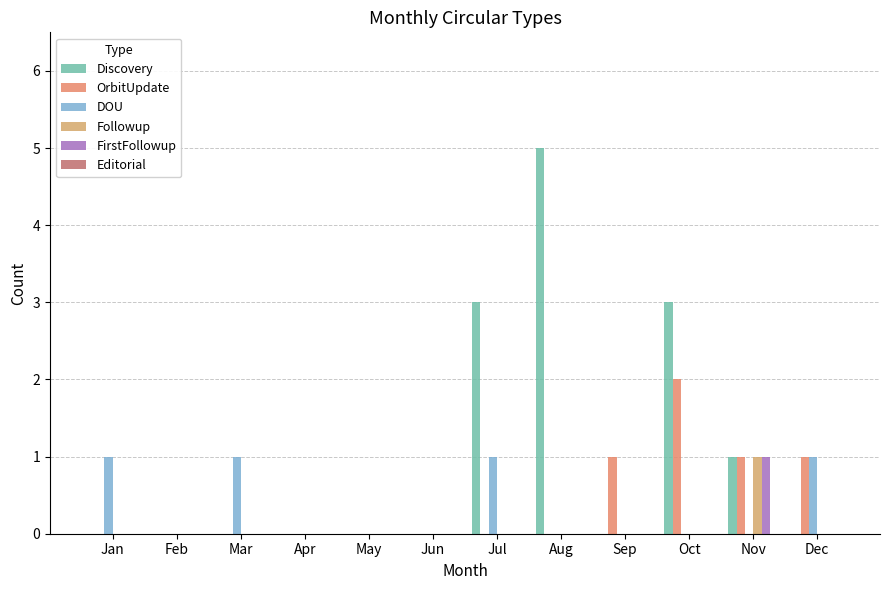

Is the value of FirstFollowup at Oct greater than the value of OrbitUpdate at Apr?

No